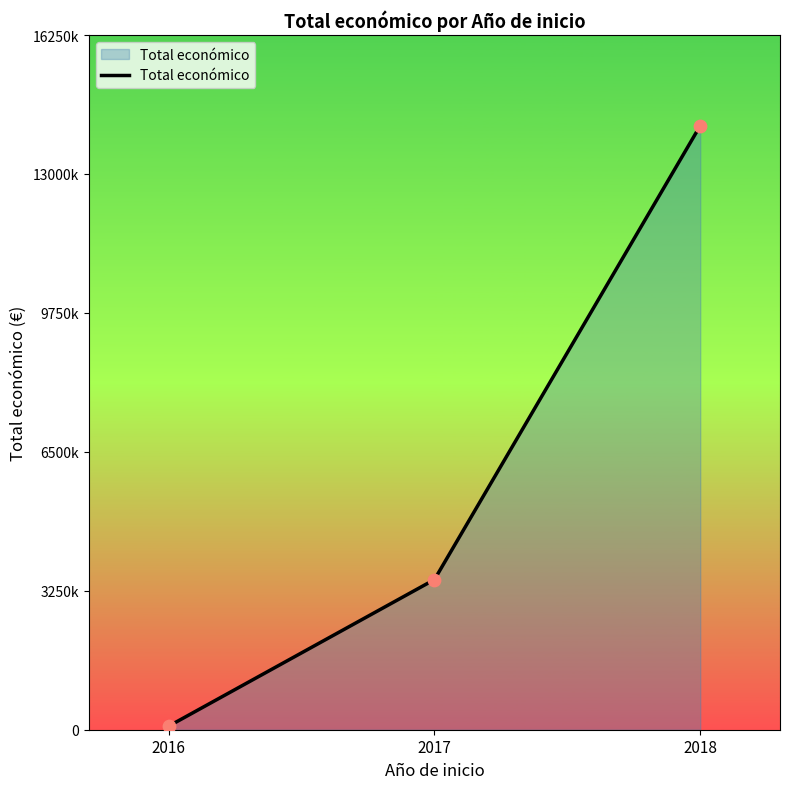

What is the ratio of the value at 2018 to the value at 2017?

4.0